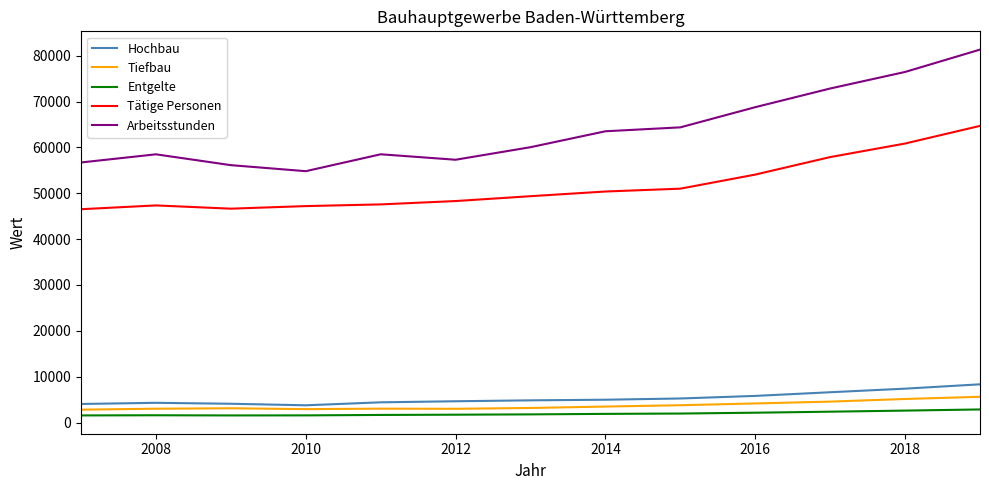

What is the maximum value shown in the chart?

81349